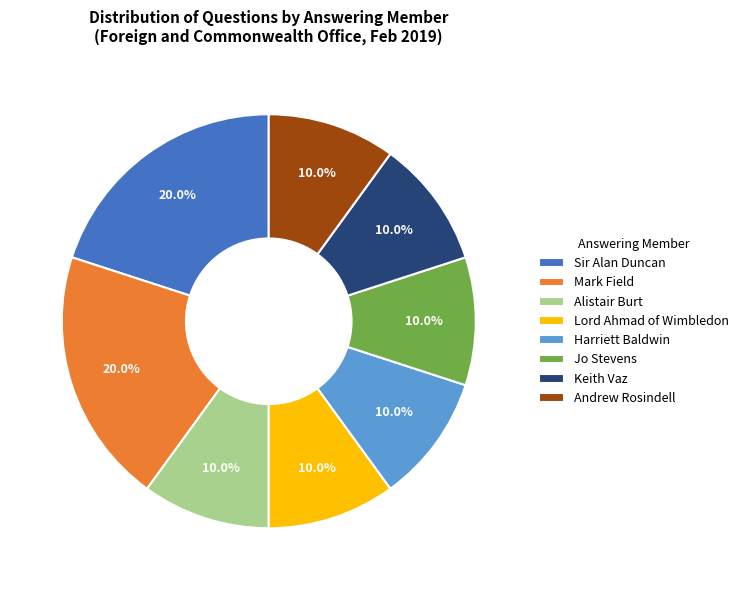

To the nearest percent, what is the difference between the largest and smallest slice percentages?

10%